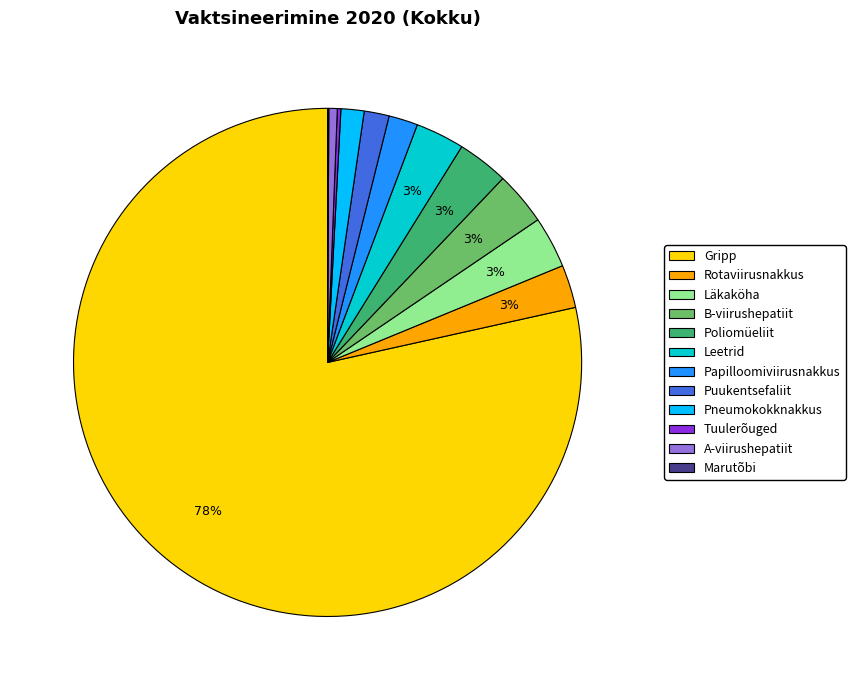

Is there a majority slice in this chart?

Yes